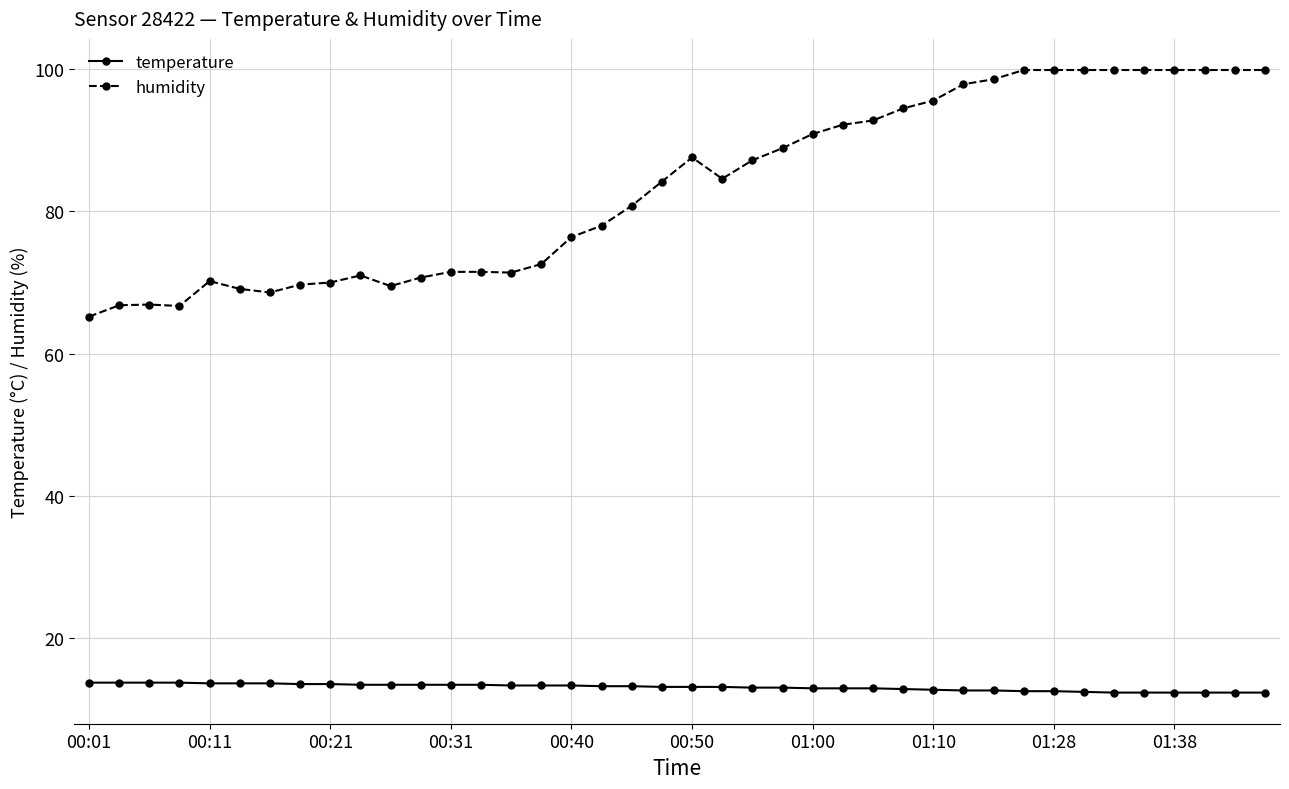

What is the average value of the temperature series?

13.0